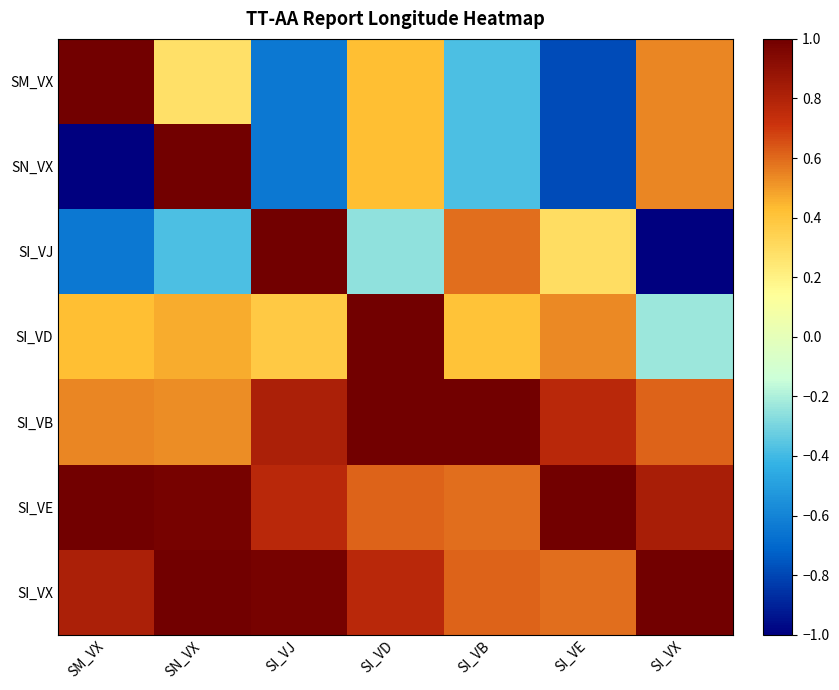

Reading left to right, list all the values displayed in this chart.

SM_VX: SM_VX=1.0	SN_VX=0.3	SI_VJ=-0.6	SI_VD=0.4	SI_VB=-0.4	SI_VE=-0.8	SI_VX=0.5
SN_VX: SM_VX=-1.0	SN_VX=1.0	SI_VJ=-0.6	SI_VD=0.4	SI_VB=-0.4	SI_VE=-0.8	SI_VX=0.5
SI_VJ: SM_VX=-0.6	SN_VX=-0.4	SI_VJ=1.0	SI_VD=-0.3	SI_VB=0.6	SI_VE=0.3	SI_VX=-1.0
SI_VD: SM_VX=0.4	SN_VX=0.5	SI_VJ=0.4	SI_VD=1.0	SI_VB=0.4	SI_VE=0.5	SI_VX=-0.2
SI_VB: SM_VX=0.5	SN_VX=0.5	SI_VJ=0.8	SI_VD=1.0	SI_VB=1.0	SI_VE=0.8	SI_VX=0.6
SI_VE: SM_VX=1.0	SN_VX=1.0	SI_VJ=0.8	SI_VD=0.6	SI_VB=0.6	SI_VE=1.0	SI_VX=0.8
SI_VX: SM_VX=0.8	SN_VX=1.0	SI_VJ=1.0	SI_VD=0.8	SI_VB=0.6	SI_VE=0.6	SI_VX=1.0